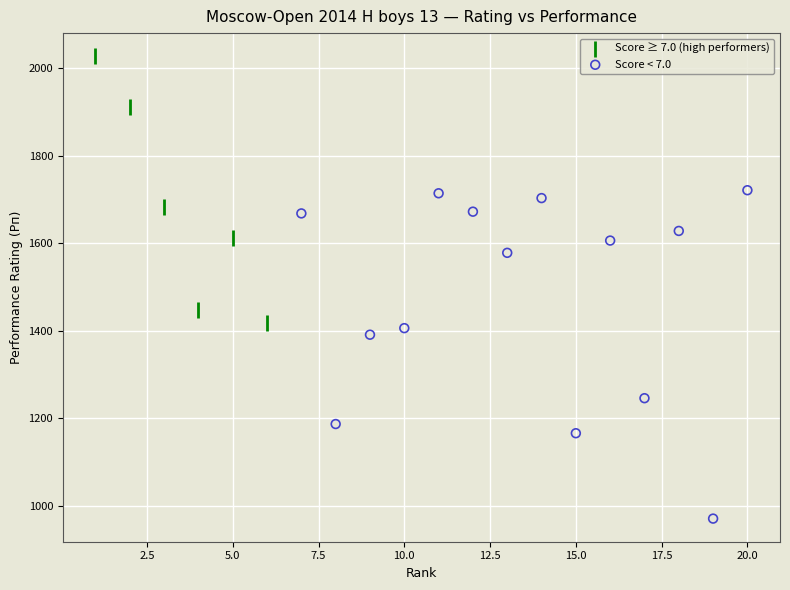

Which series contains the lowest Y value?

Score < 7.0